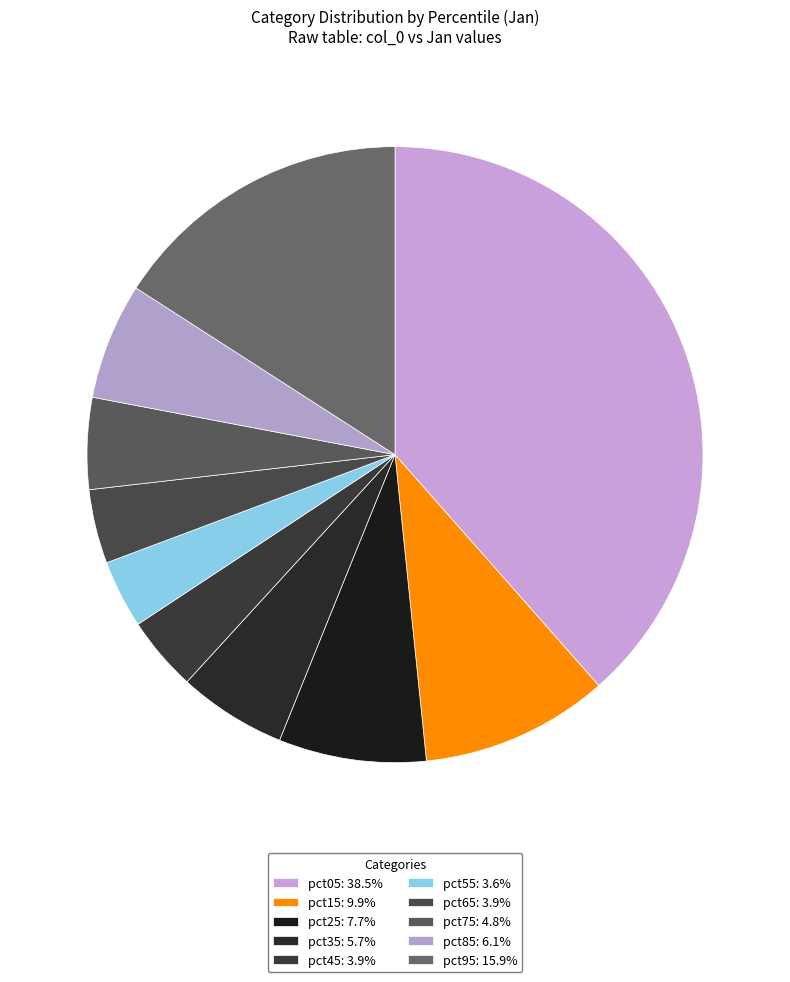

Which slice is the largest?

pct05